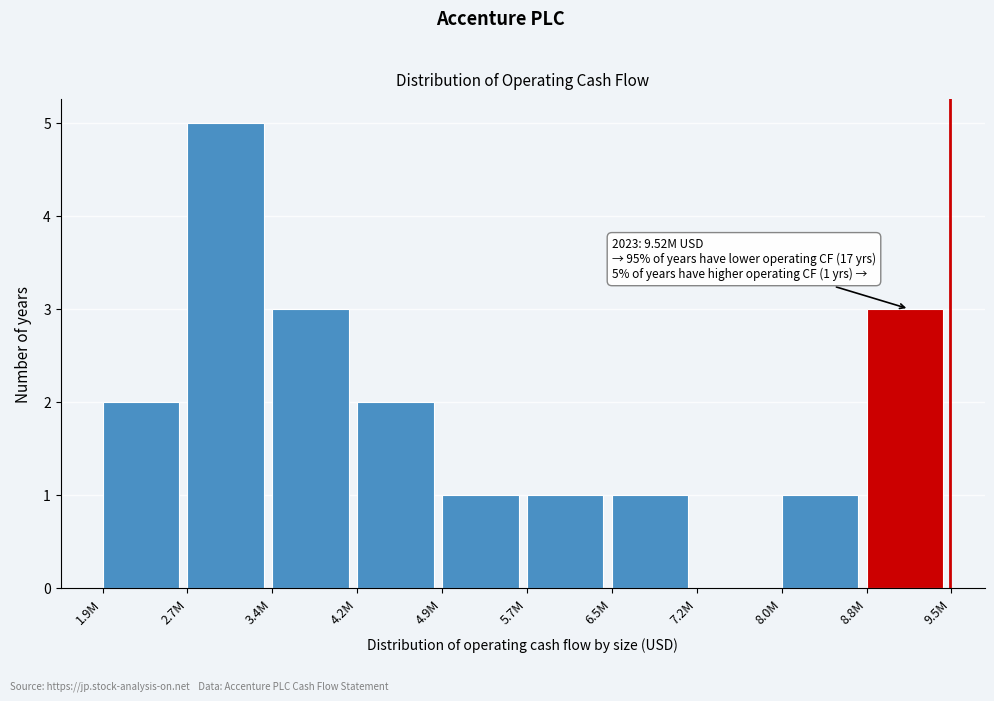

Reading right to left, transcribe all the data shown in this chart.

8.8M=3	8.0M=1	7.2M=0	6.5M=1	5.7M=1	4.9M=1	4.2M=2	3.4M=3	2.7M=5	1.9M=2